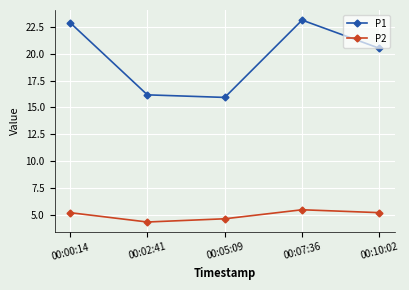

List the series in order of their overall mean, highest first.

P1, P2